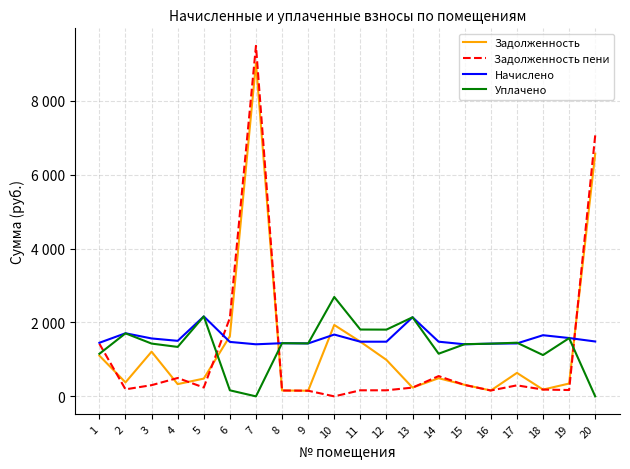

At which category does Задолженность reach its first local valley?

2